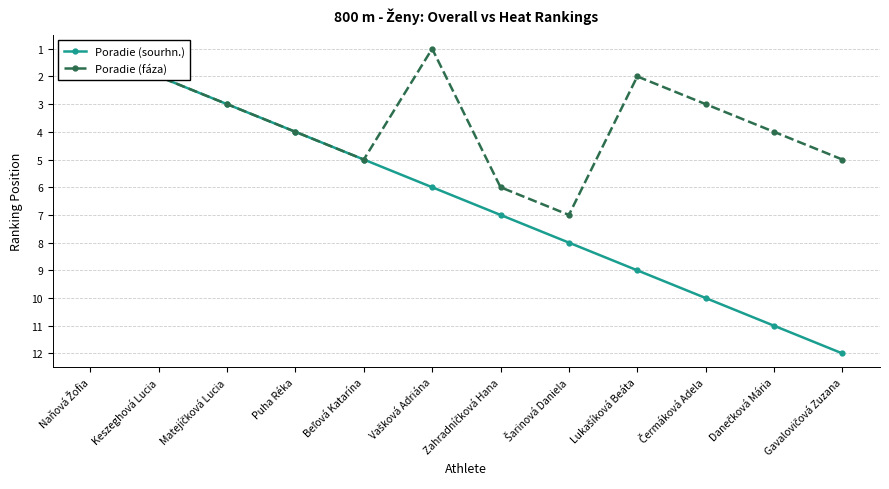

Where does the Poradie (sourhn.) series first go above 7?

Šarinová Daniela